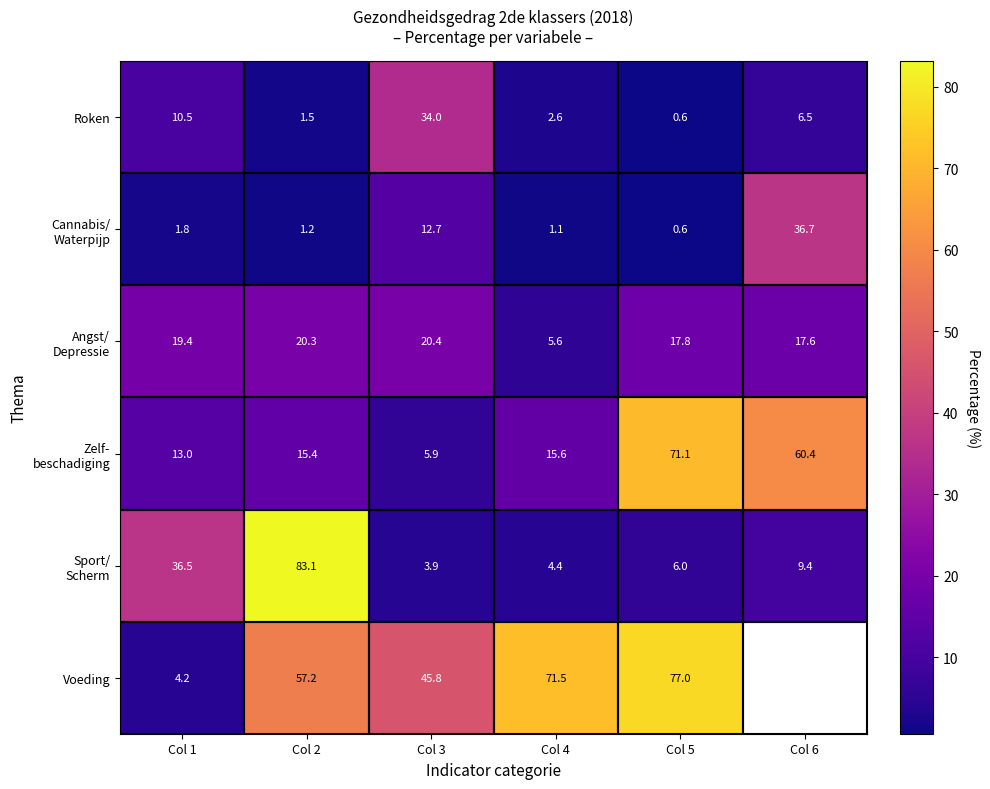

What is the difference between the Roken values at Col 1 and Col 3?

23.5